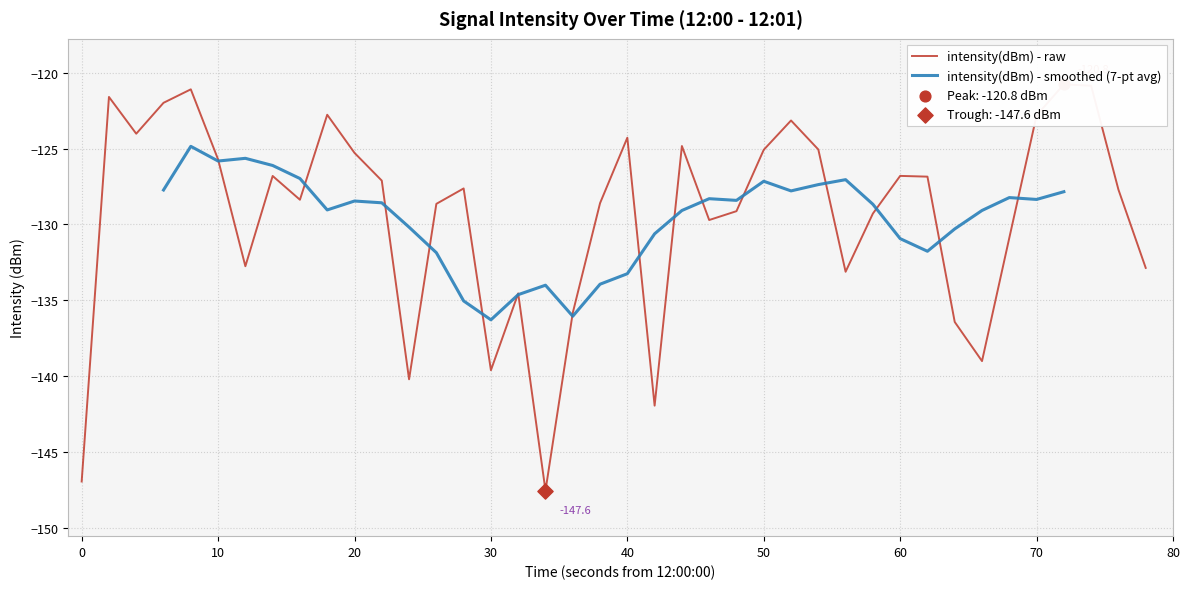

What is the lowest value of the intensity(dBm) - smoothed (7-pt avg) series?

-136.3